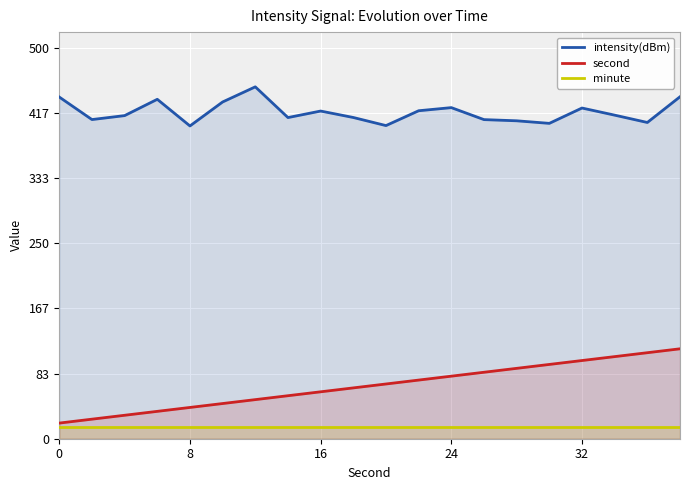

Which series has the widest spread of values?

second